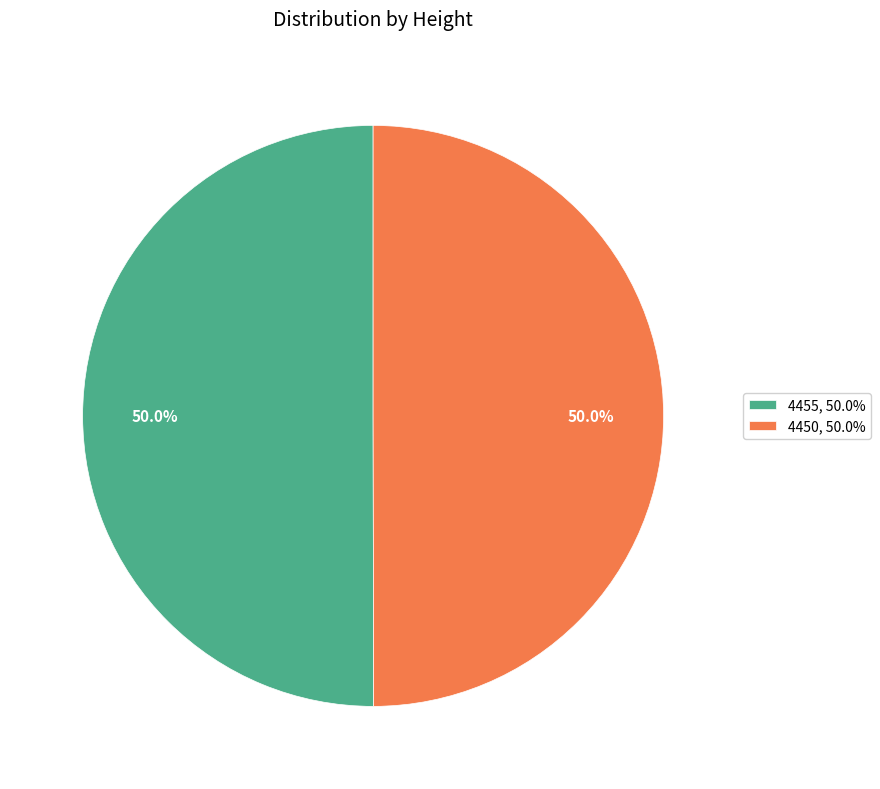

Approximately how many times larger is the value at 4455, 50.0% compared to 4450, 50.0%?

1.0